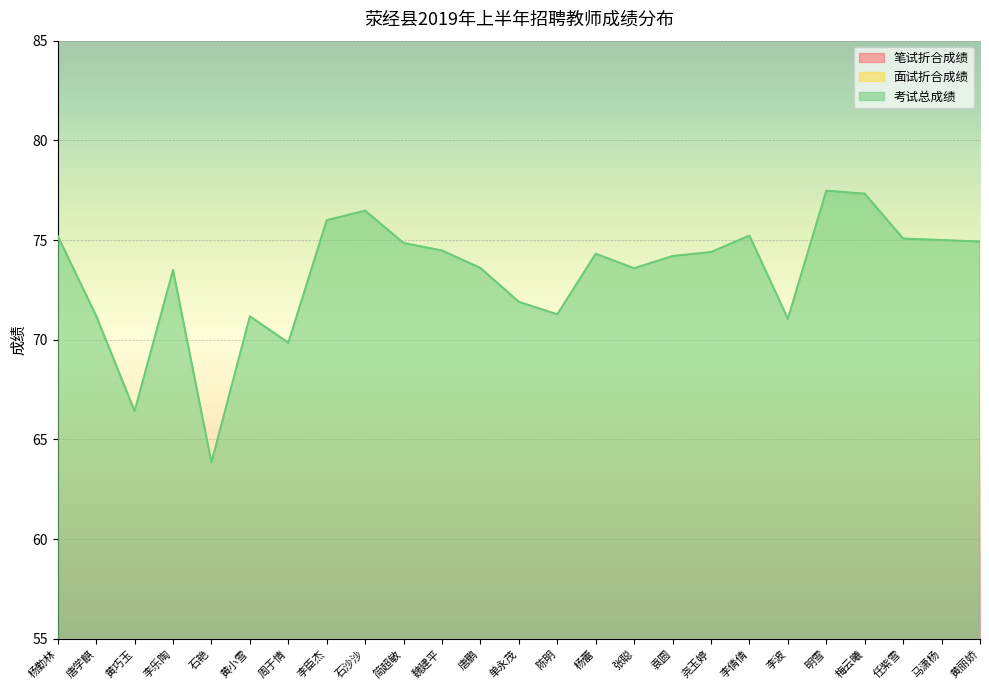

What is the value of the 笔试折合成绩 point at the 6th from the left?

32.9